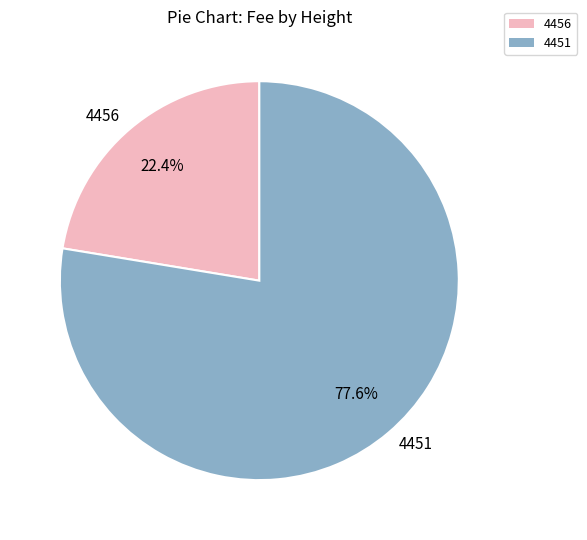

What percentage do 4451 and 4456 together represent?

100.0%